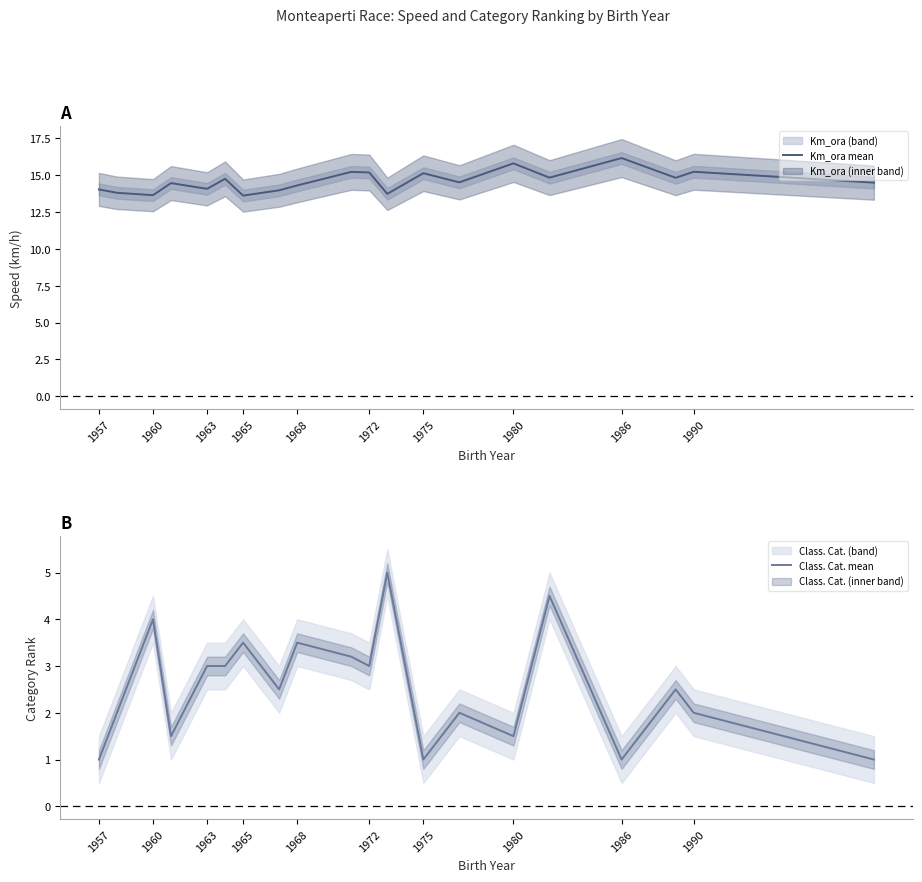

What is the highest value of the Km_ora mean series?

16.2